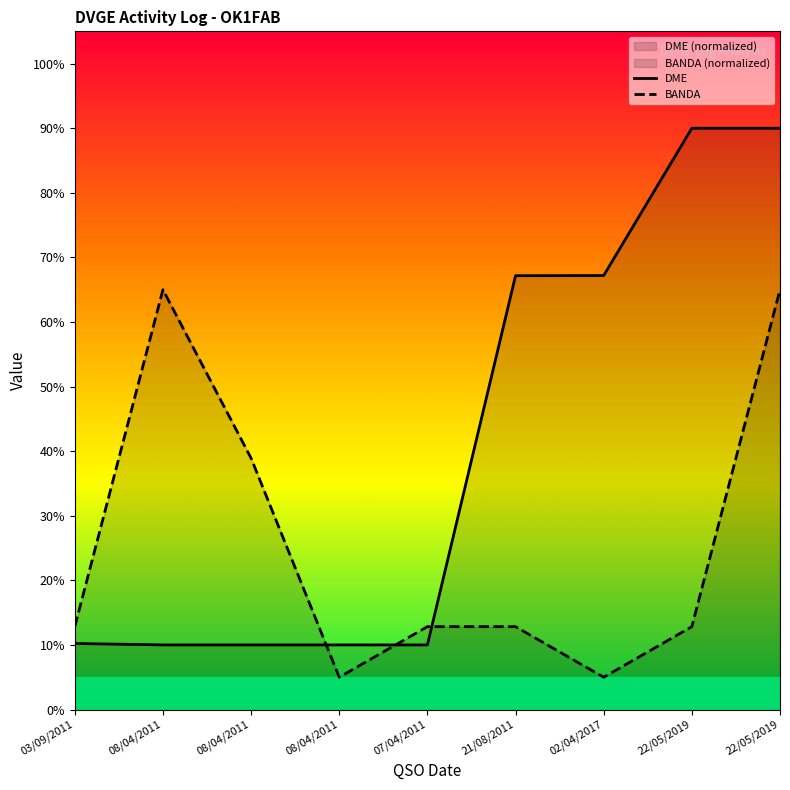

True or false: DME has a value of 14.9 at 03/09/2011.

False